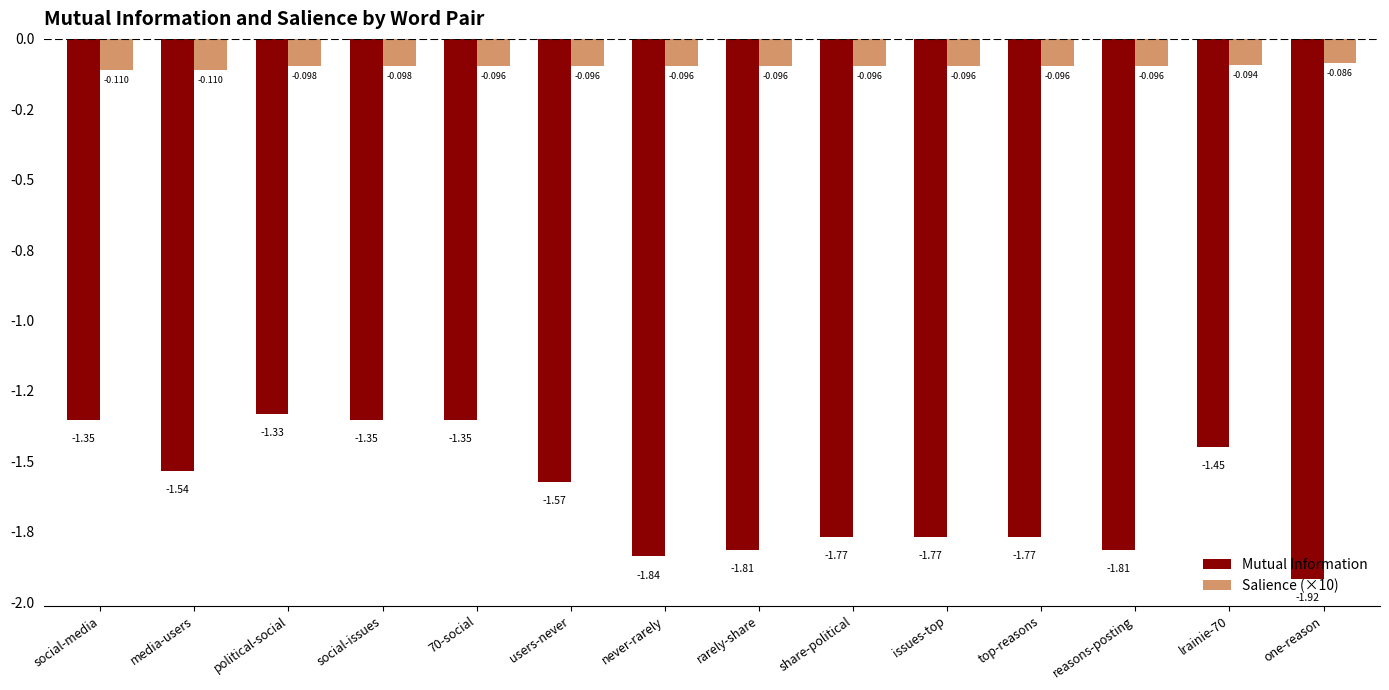

What is the difference between the second highest and minimum values in the Mutual Information series?

0.6